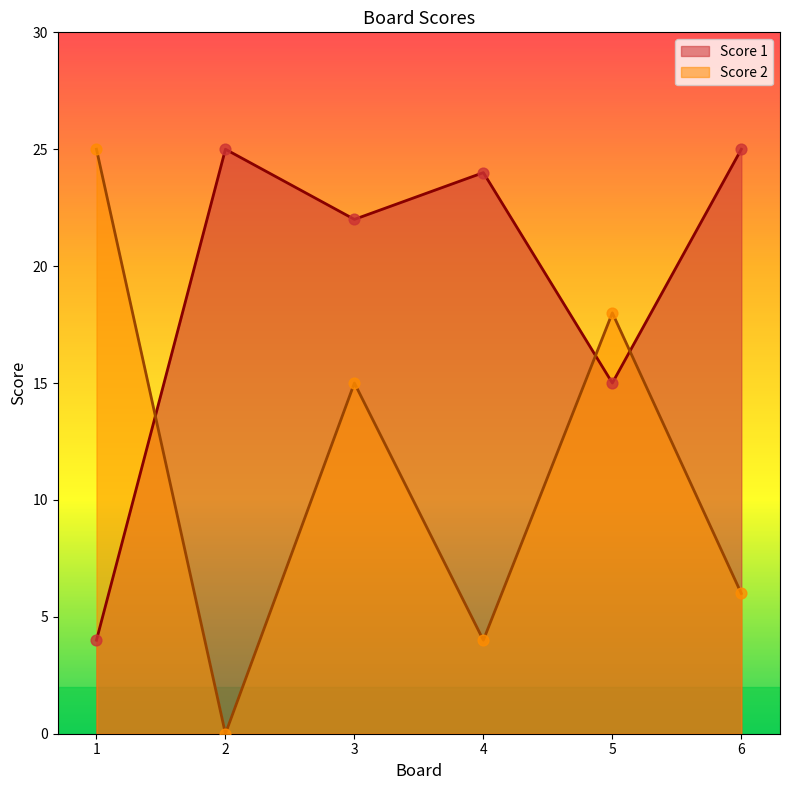

Which series has the largest total across all categories?

Score 1